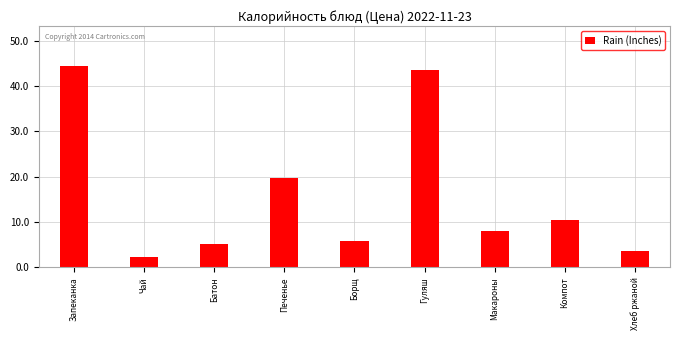

What is the ratio of the value at Гуляш to the value at Борщ?

7.5